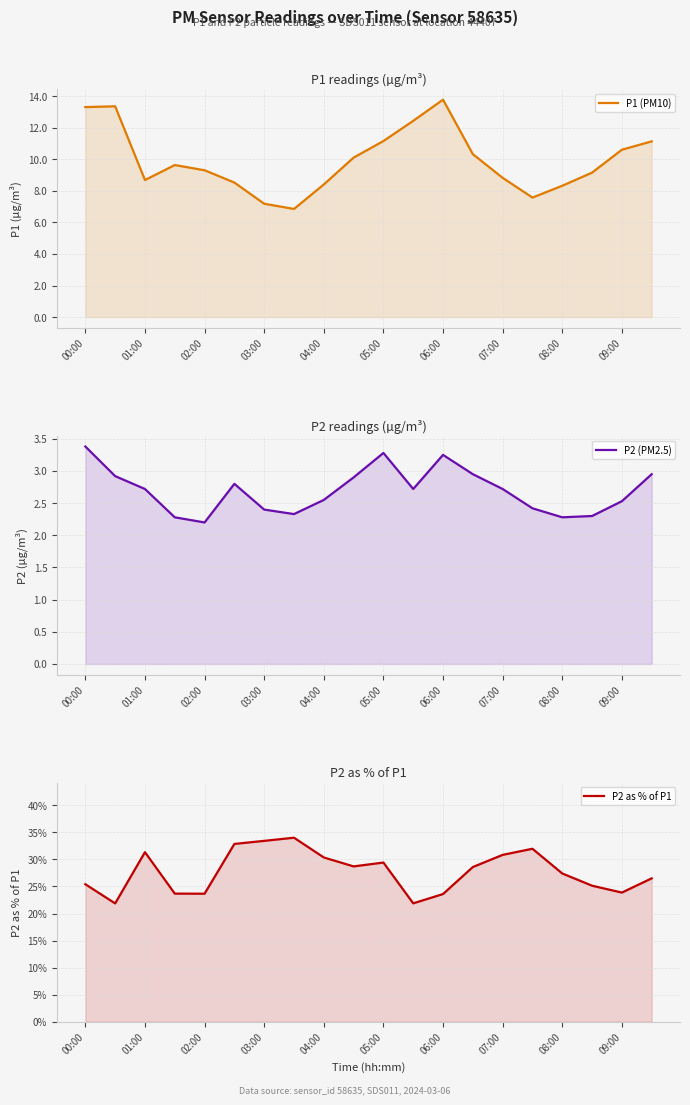

True or false: P1 (PM10) and P2 (PM2.5) intersect in this chart.

False